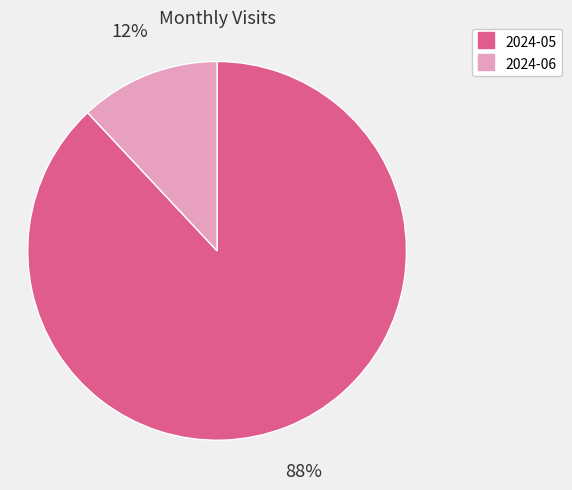

Do 2024-06 and 2024-05 together represent more than half of the pie?

Yes